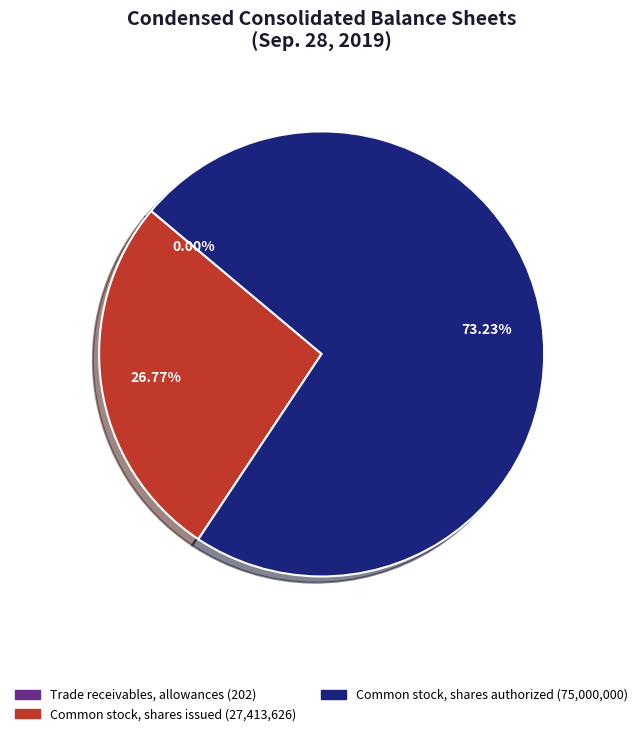

Which has a higher value, Common stock, shares issued (27,413,626) or Common stock, shares authorized (75,000,000)?

Common stock, shares authorized (75,000,000)